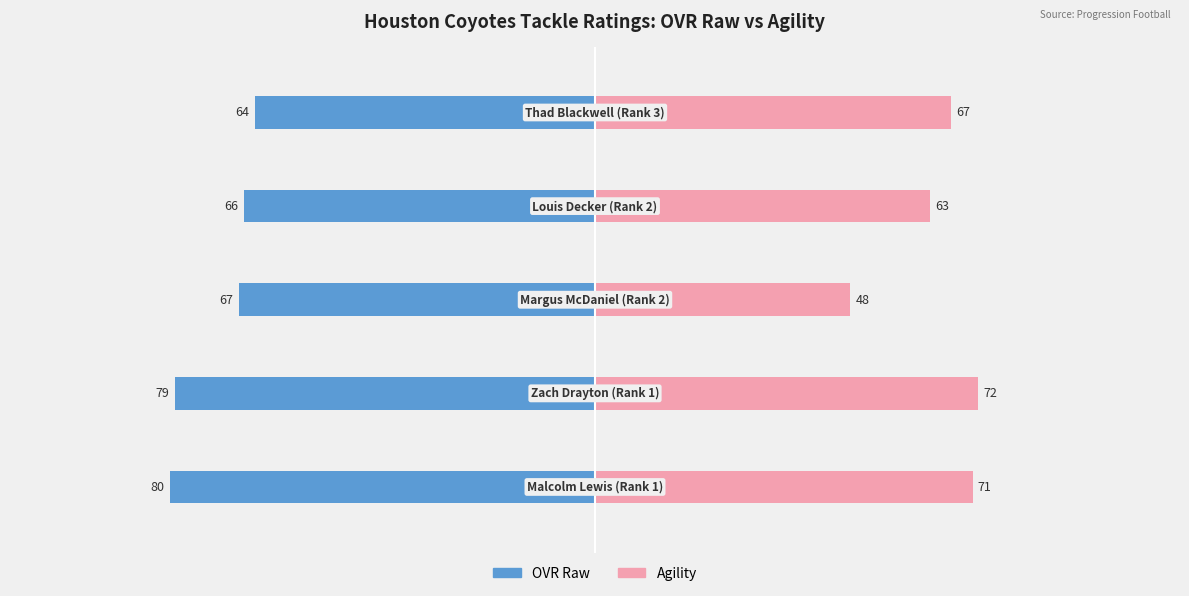

What is the difference between the Agility values at 2 and 4?

19